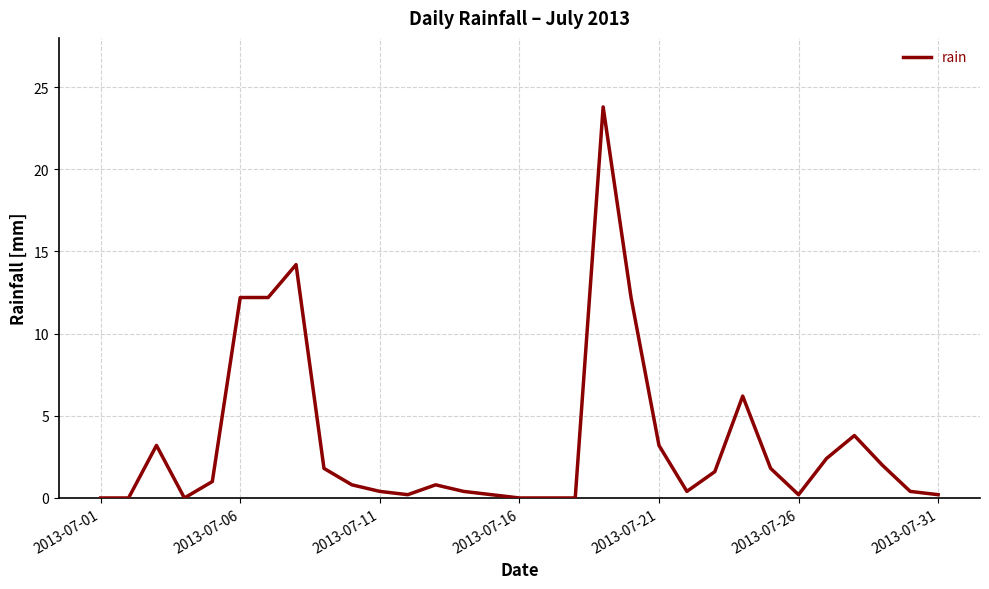

What is the maximum value shown in the chart?

23.8